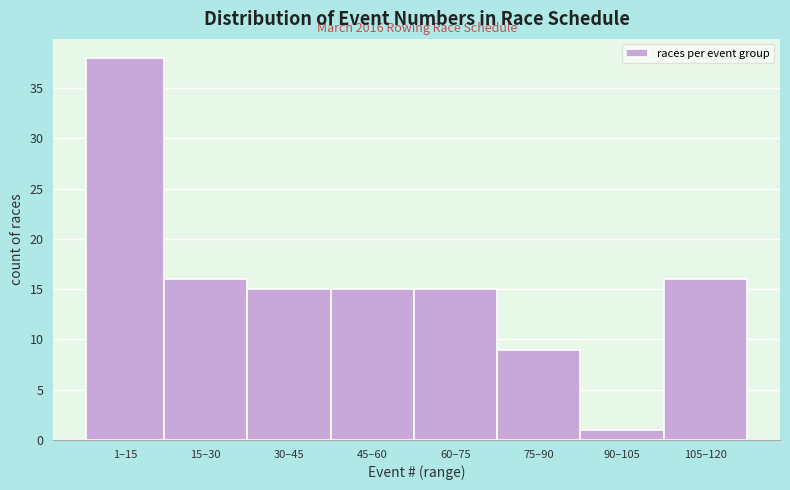

Reading left to right, what are all the values shown in this chart?

38	16	15	15	15	9	1	16